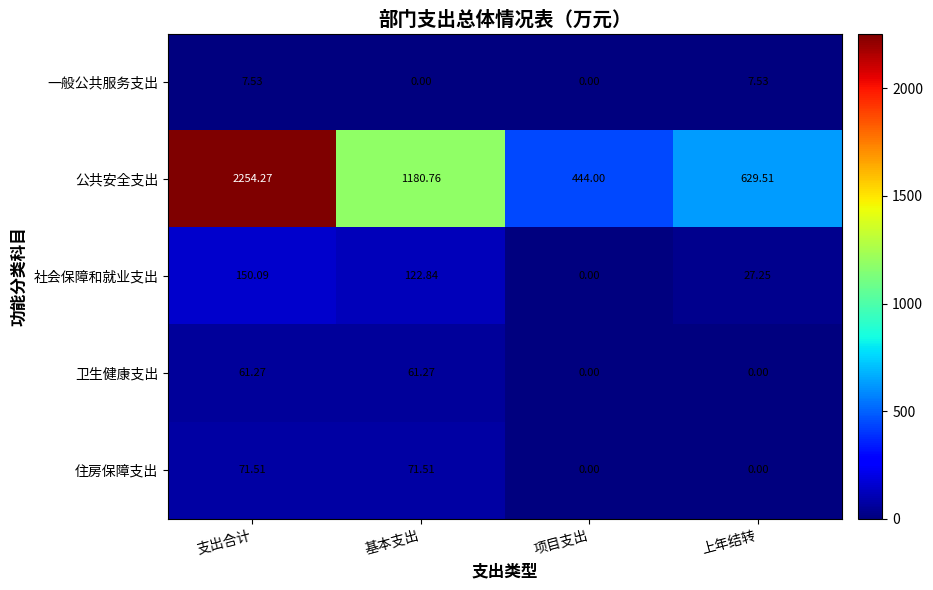

List the labels in order of 社会保障和就业支出 value, smallest first.

项目支出, 上年结转, 基本支出, 支出合计